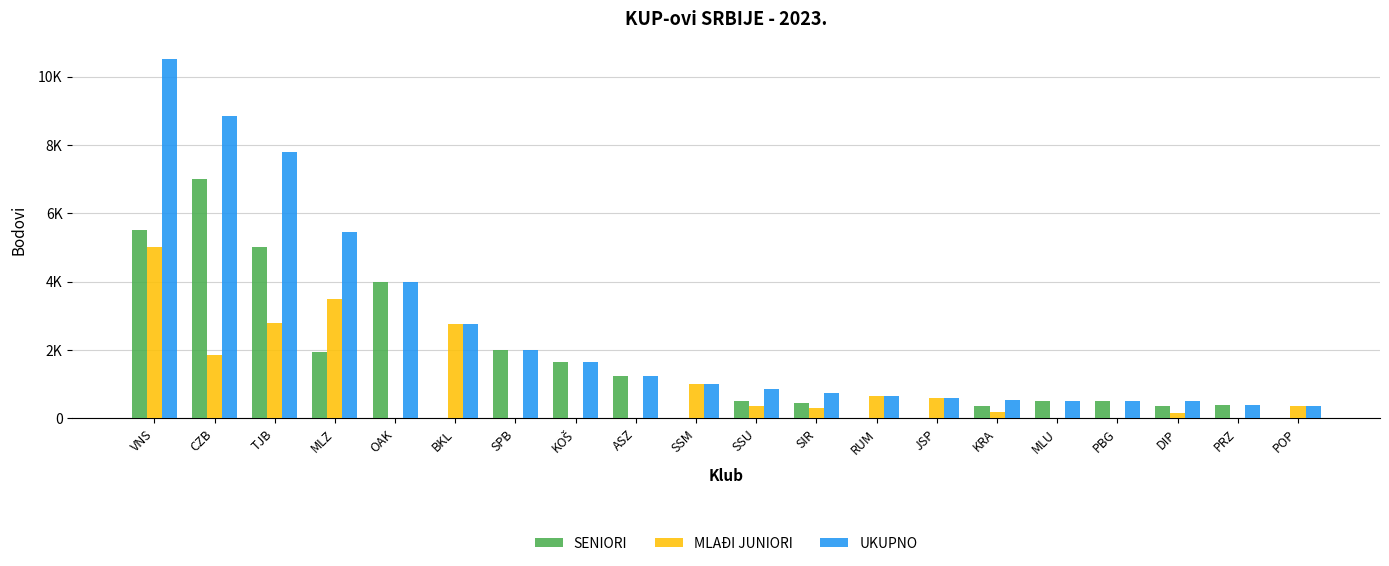

Does the chart contain stacked bars?

No